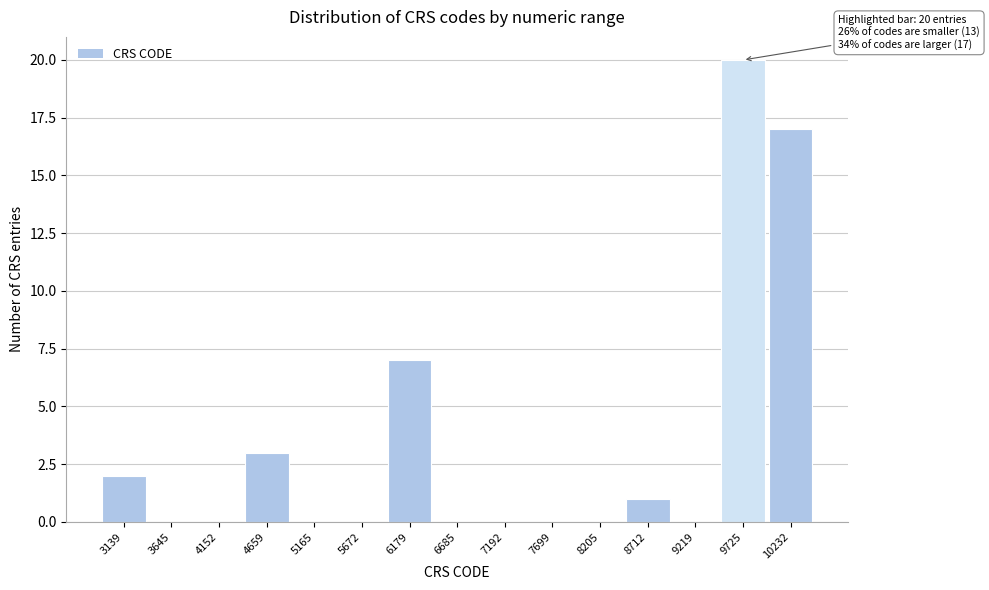

Reading left to right, extract all data points from this chart.

3139=2	3645=0	4152=0	4659=3	5165=0	5672=0	6179=7	6685=0	7192=0	7699=0	8205=0	8712=1	9219=0	9725=20	10232=17